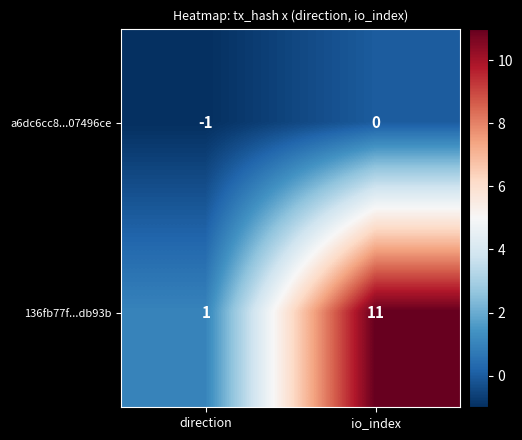

List the series in order of their peak value, highest first.

136fb77f...db93b, a6dc6cc8...07496ce